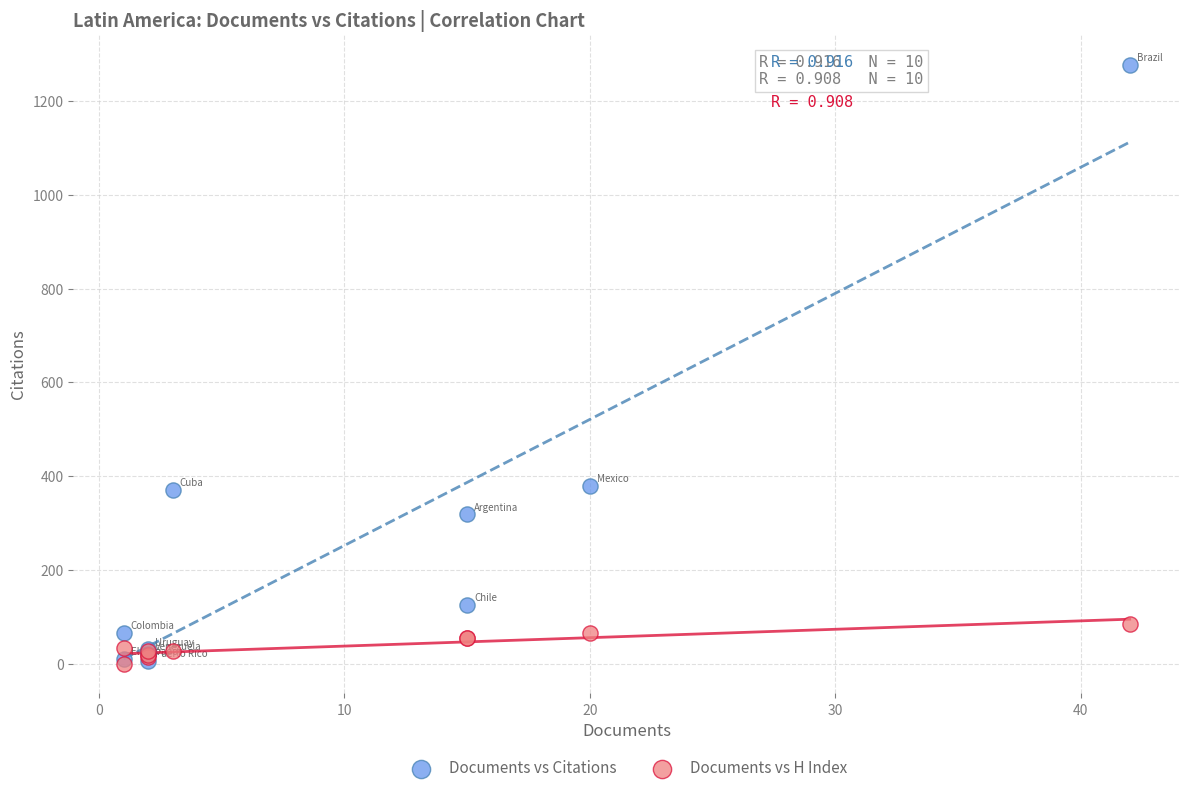

What are all the series names shown in the legend?

Documents vs Citations, Documents vs H Index